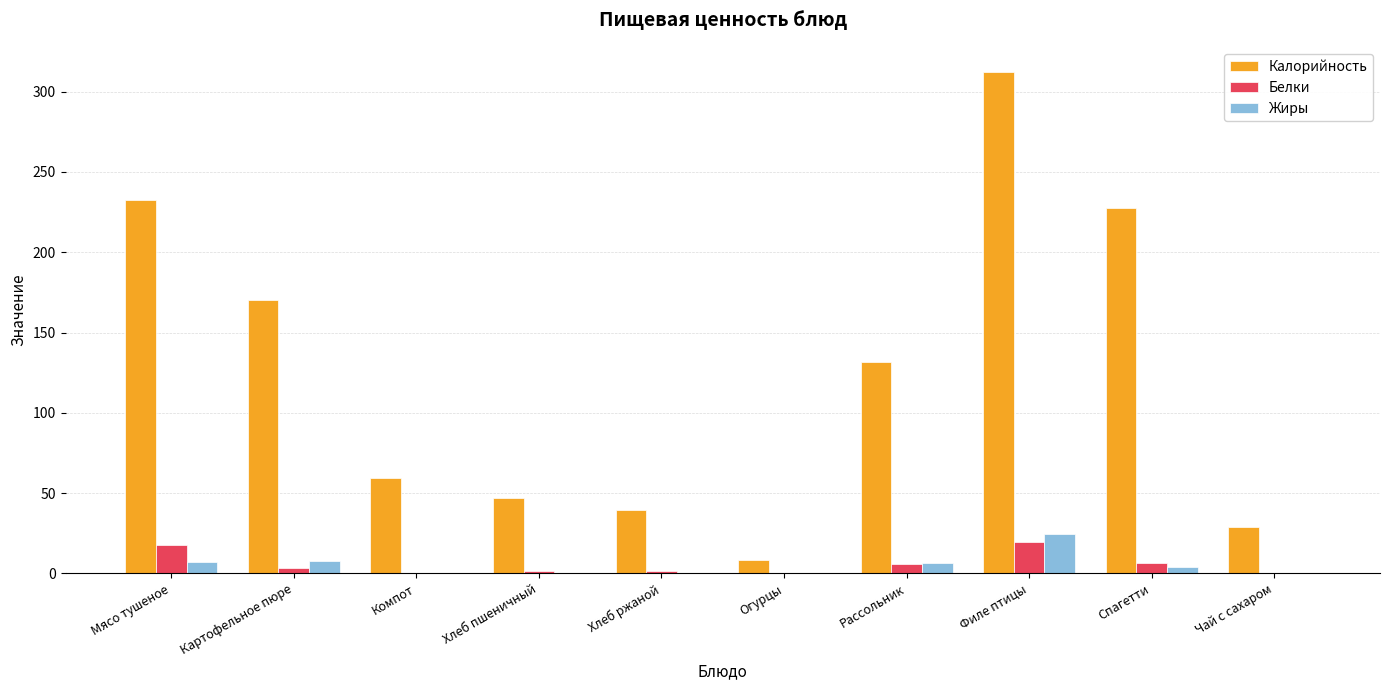

What is the average value of the Жиры series?

5.1